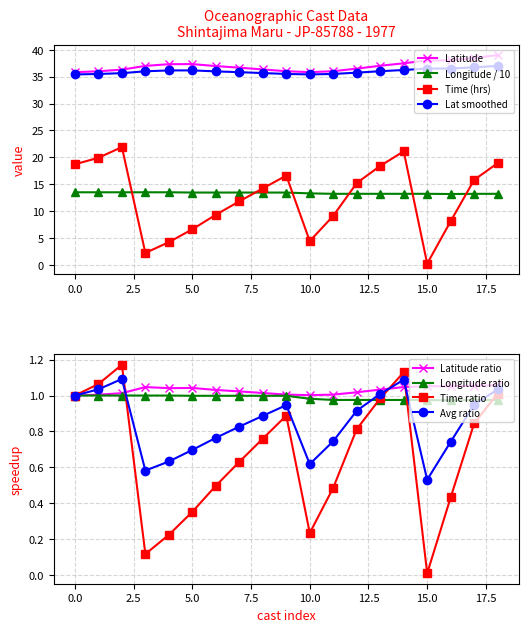

At which label does Time (hrs) first exceed 14?

0.0